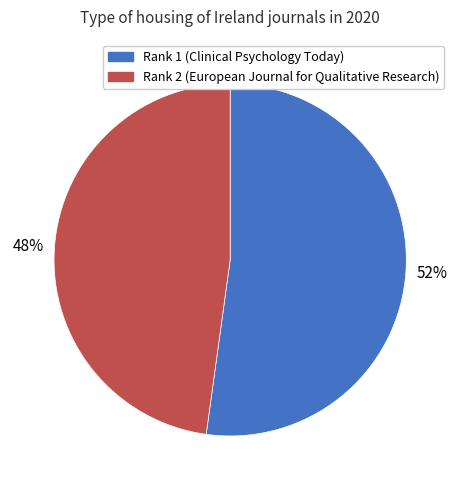

How many slices are in this pie chart?

2